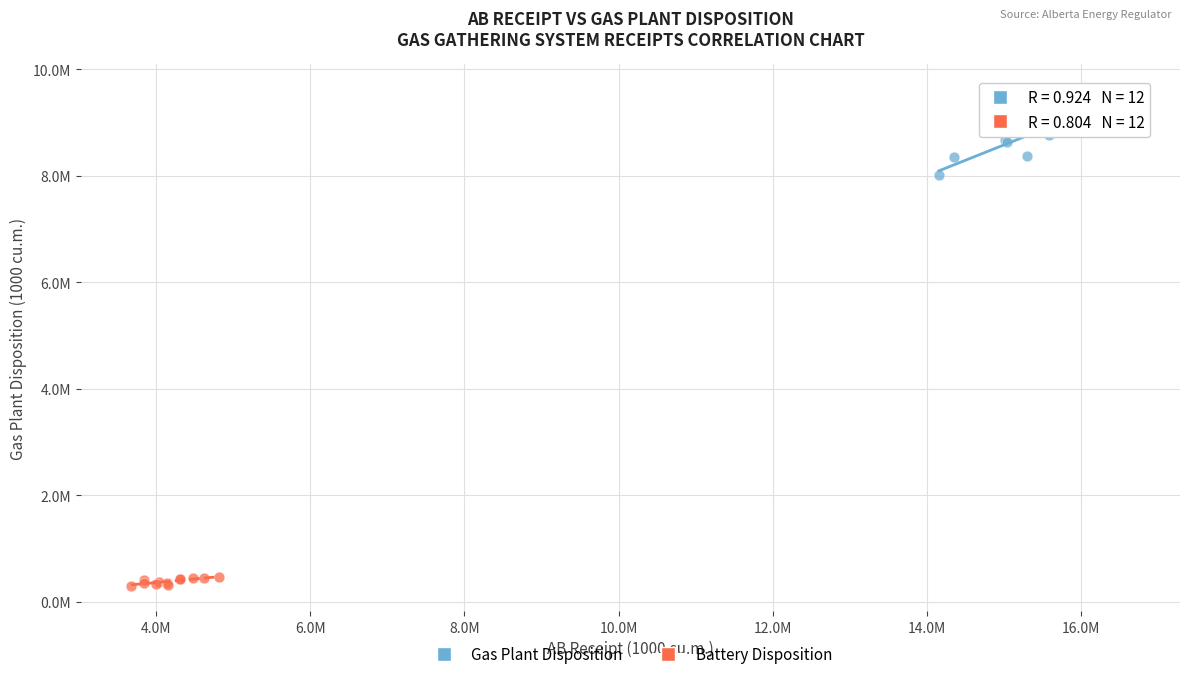

Which series contains the highest Y value?

Gas Plant Disposition